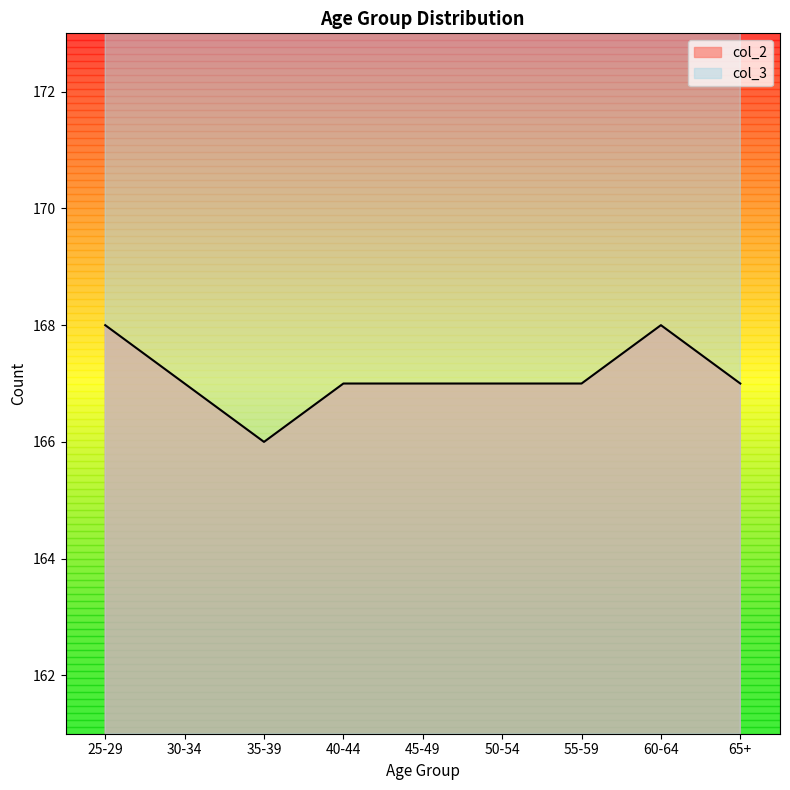

What is the value of the col_2 point at the 9th from the left?

167.0